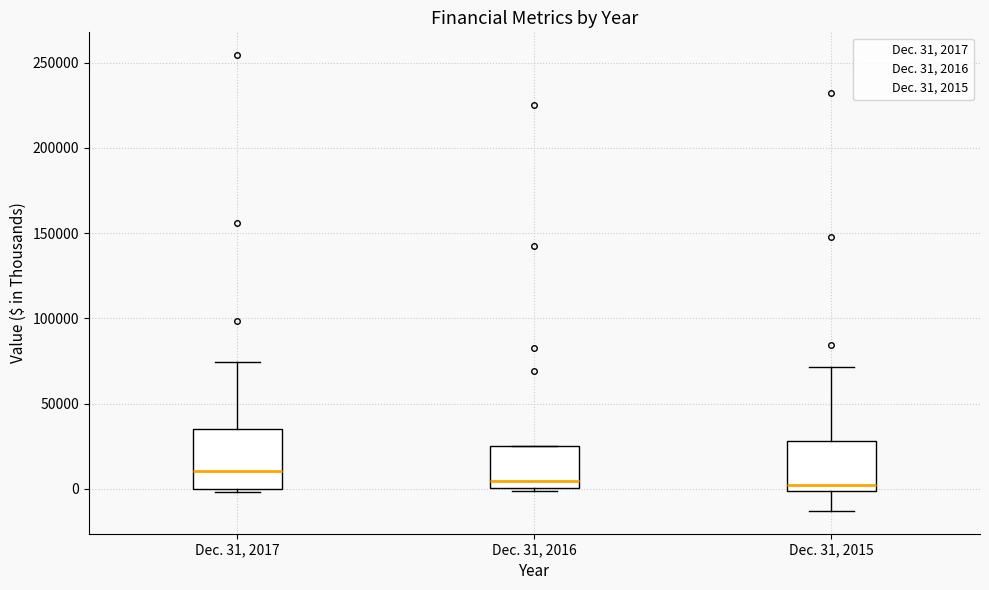

Which box is the tallest, from its lower edge to its upper edge?

Dec. 31, 2017